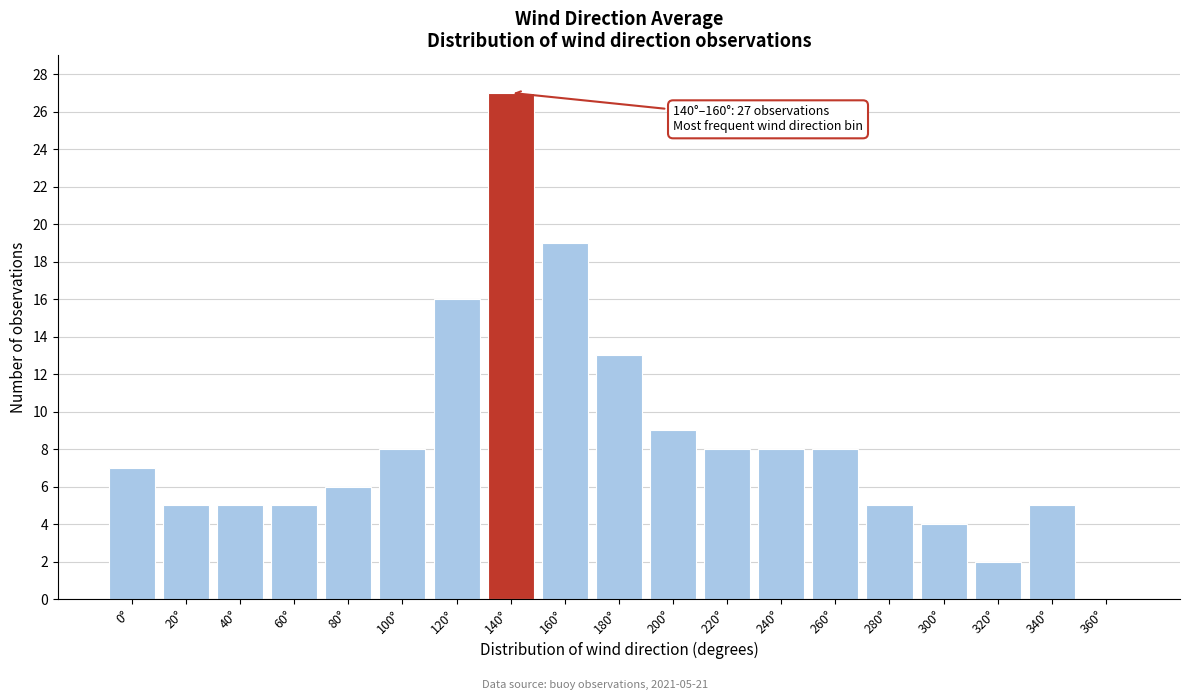

Reading left to right, extract all data points from this chart.

0°=7	20°=5	40°=5	60°=5	80°=6	100°=8	120°=16	140°=27	160°=19	180°=13	200°=9	220°=8	240°=8	260°=8	280°=5	300°=4	320°=2	340°=5	360°=0